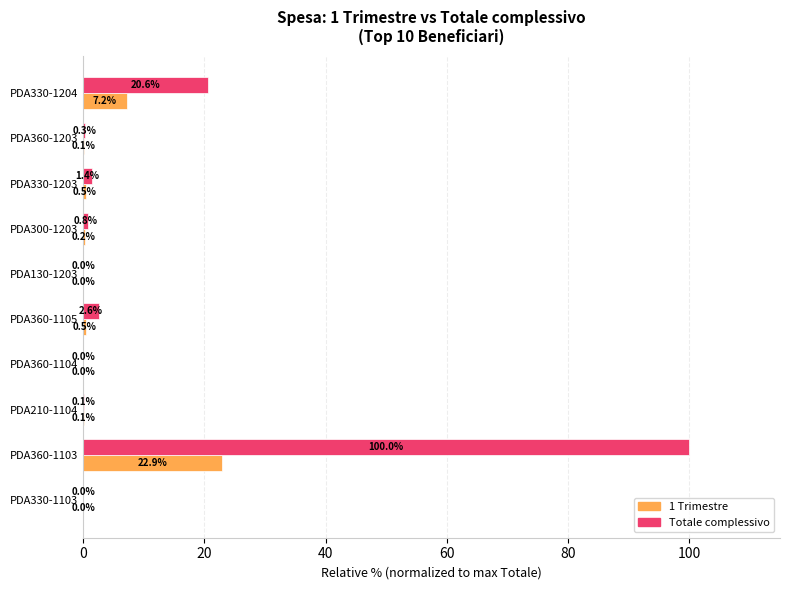

What are all the series names shown in the legend?

1 Trimestre, Totale complessivo